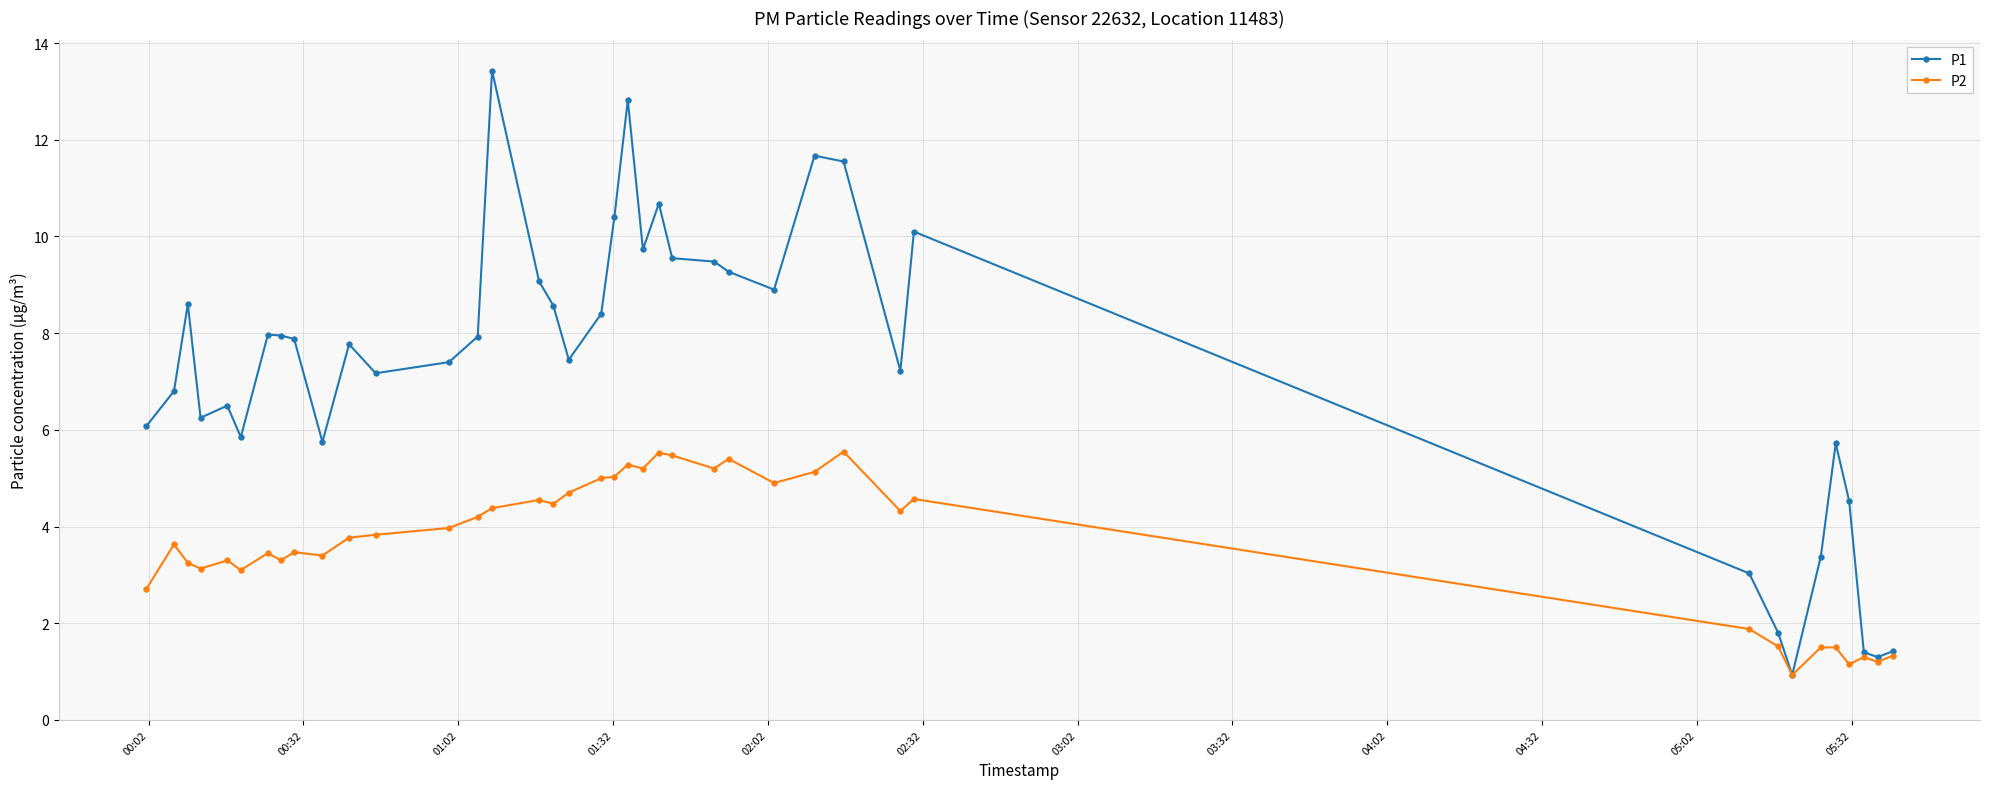

Which series has the largest total across all categories?

P1